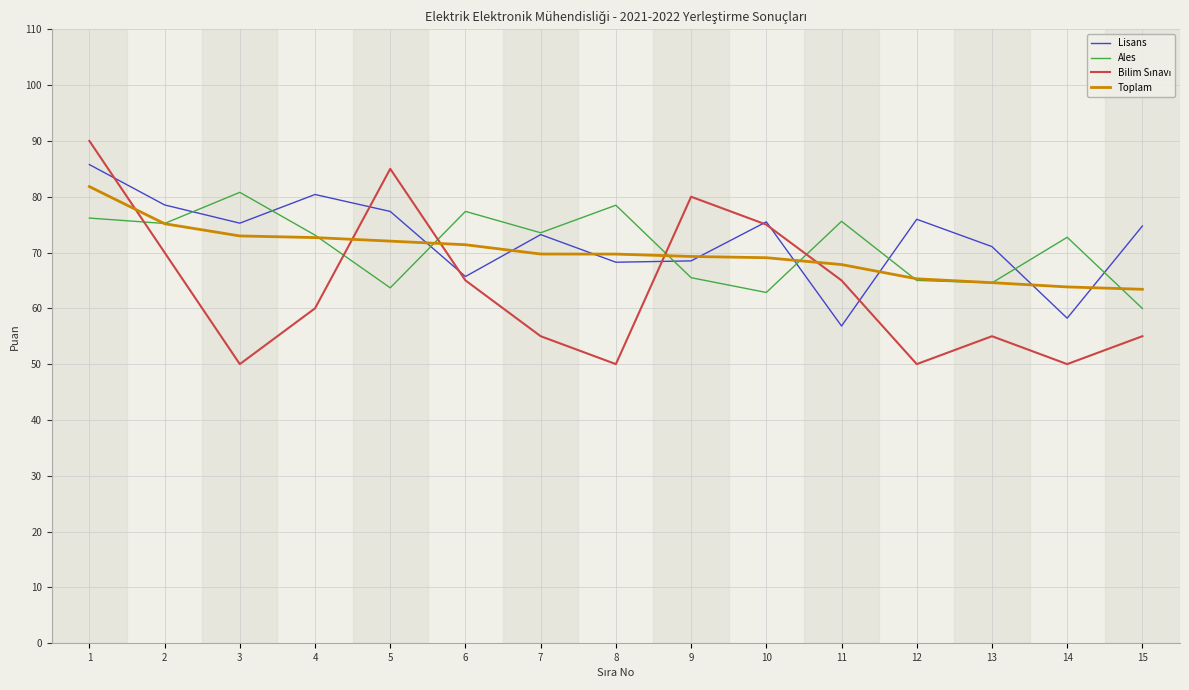

The Toplam series shows 81.8 at 1. True or false?

True